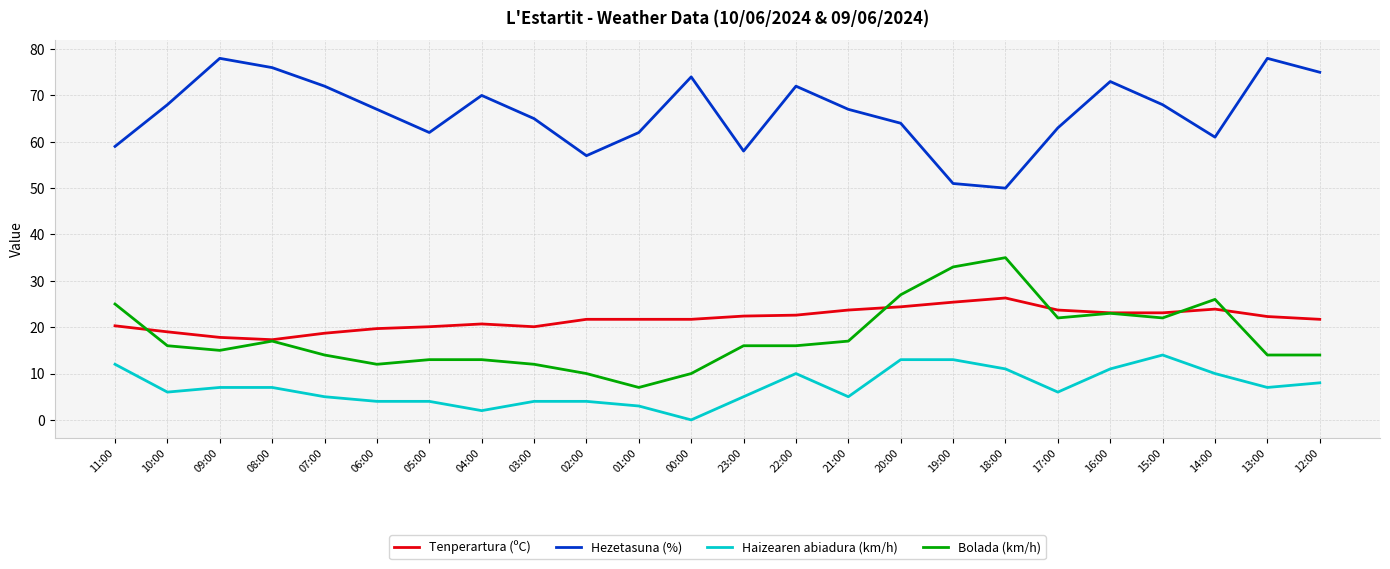

Is it true that Hezetasuna (%) equals 68.0 at 10:00?

True